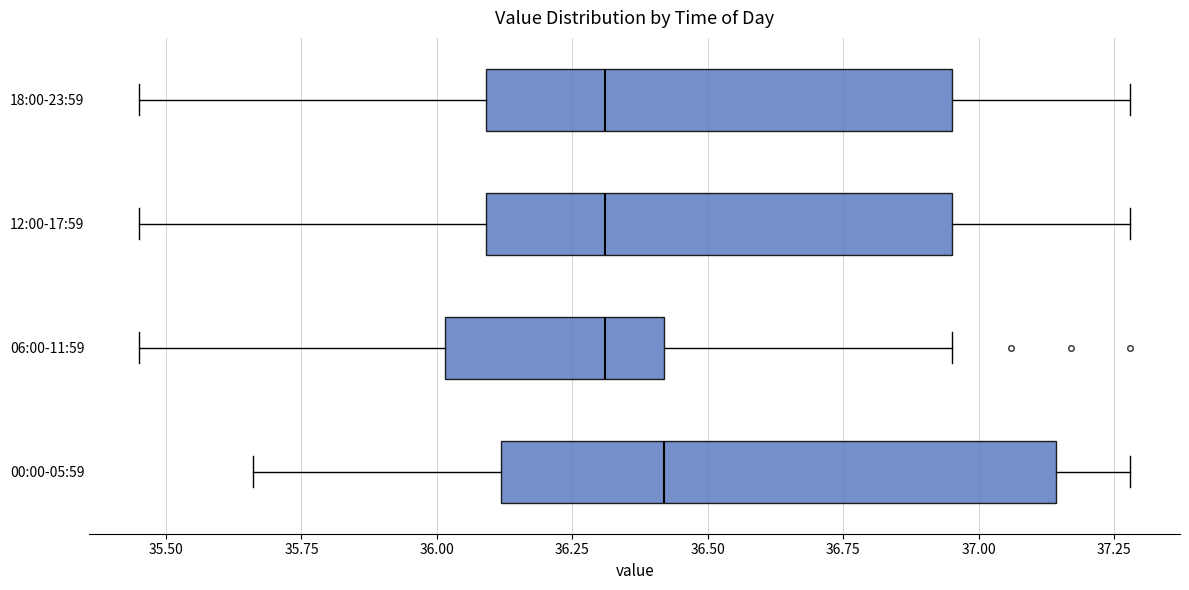

Which box is the widest, from its left edge to its right edge?

00:00-05:59